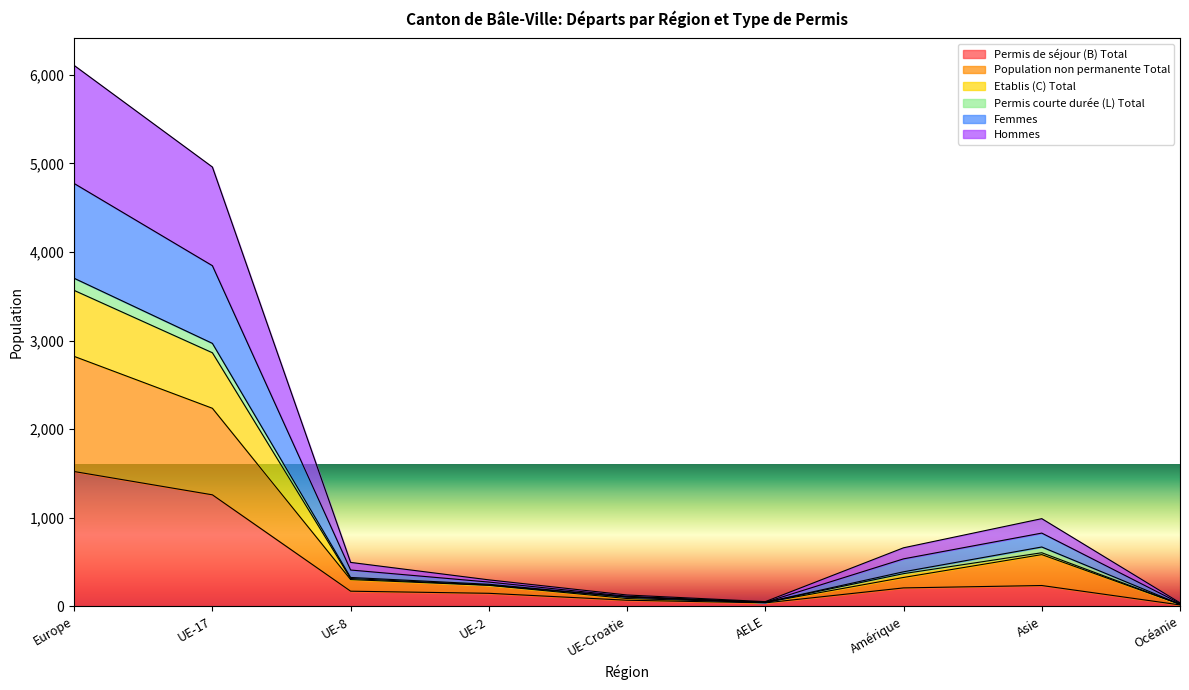

At which category is the sum across all series the highest?

Europe